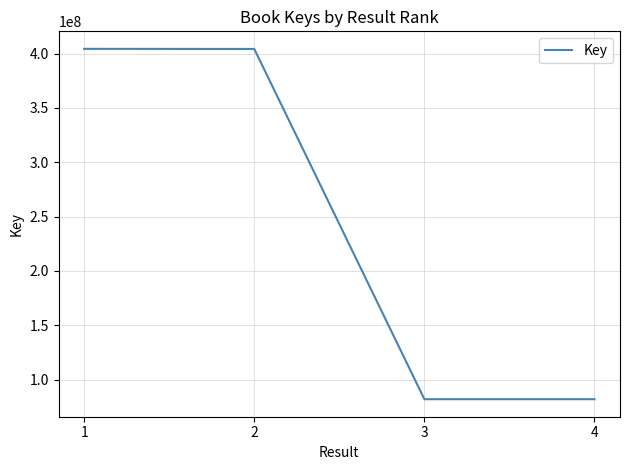

Is it true that the value at 2 is 404224455?

True